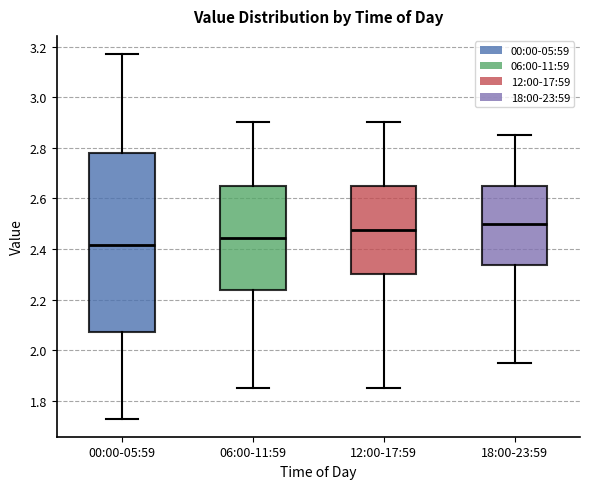

Reading left to right, transcribe this box plot: for each box, give where its median line is, the range the box spans, and where its two whiskers end, as read against the y-axis. The values are not printed on the chart, so give them approximately, as read against the axis.

00:00-05:59: median 2.42, box 2.08 to 2.78, whiskers 1.74 to 3.18
06:00-11:59: median 2.44, box 2.24 to 2.66, whiskers 1.86 to 2.90
12:00-17:59: median 2.48, box 2.30 to 2.66, whiskers 1.86 to 2.90
18:00-23:59: median 2.50, box 2.34 to 2.66, whiskers 1.96 to 2.86